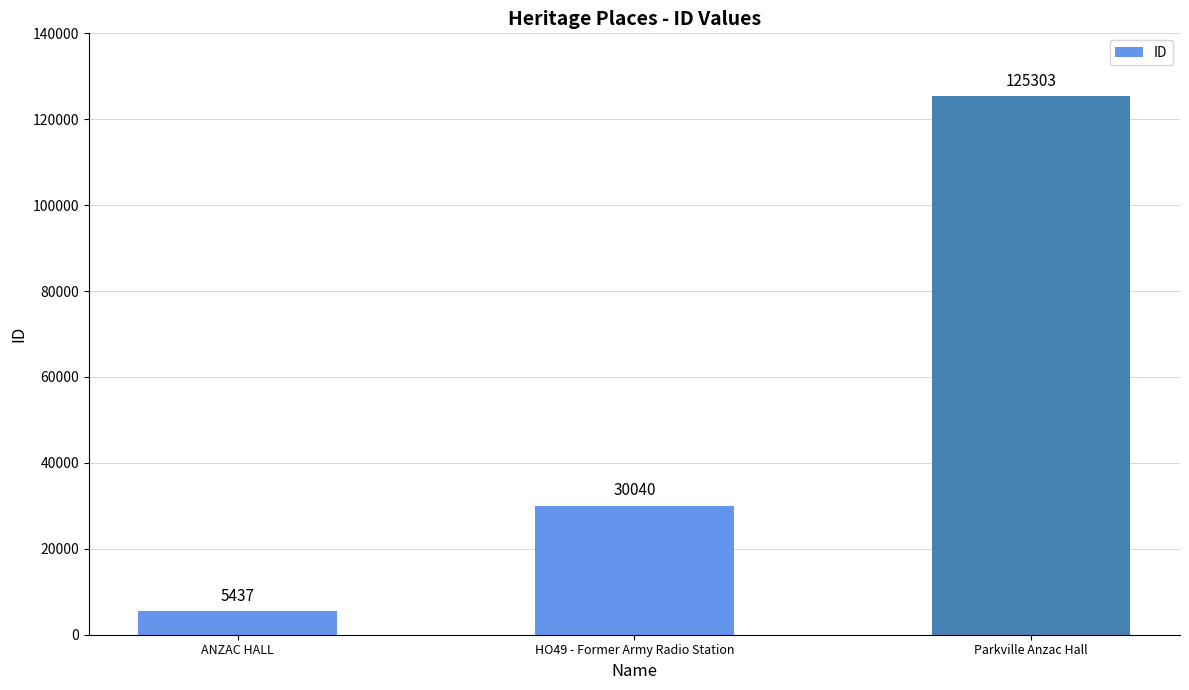

What is the difference between the values at HO49 - Former Army Radio Station and ANZAC HALL?

24603